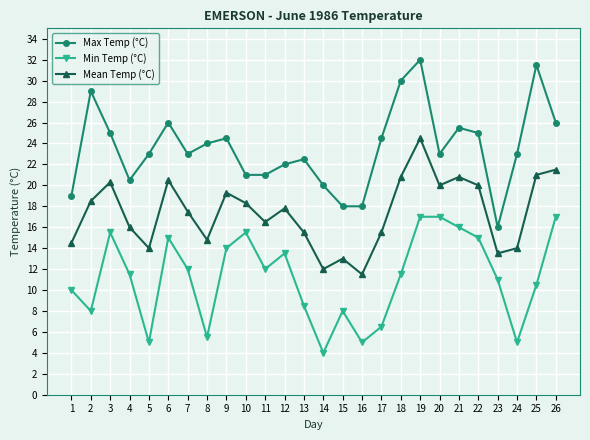

What is the difference between the Min Temp (°C) values at 11 and 23?

1.0